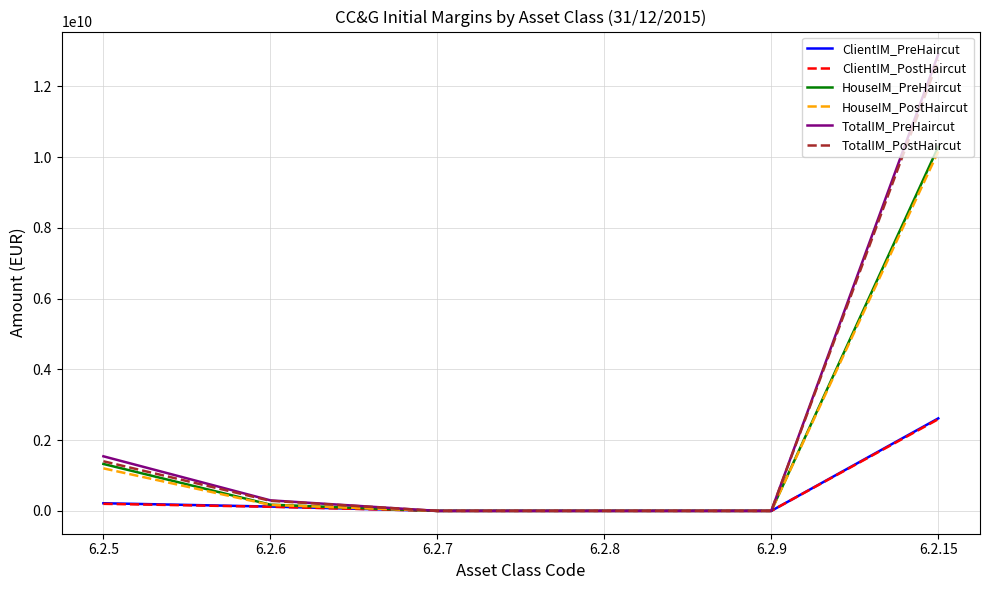

Count the number of categories in the chart.

6